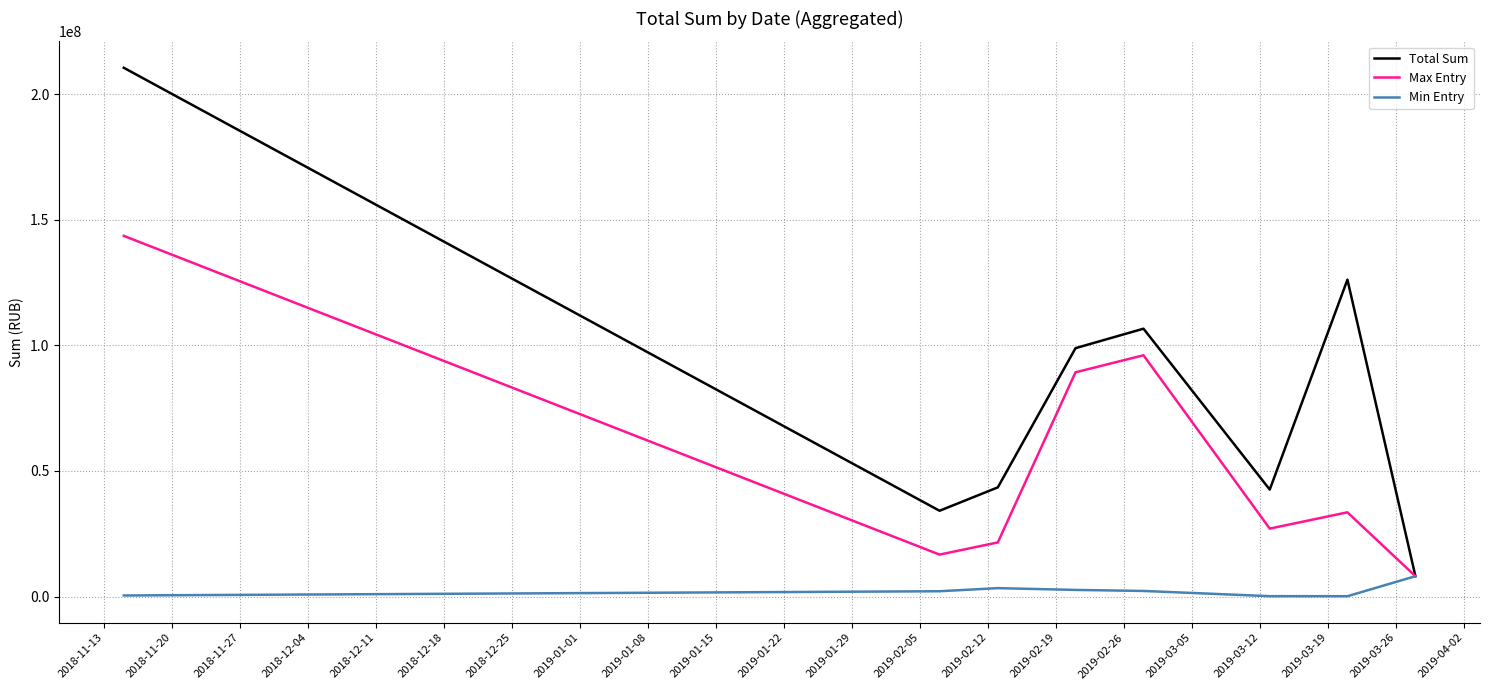

What is the average value of the Max Entry series?

54462773.2